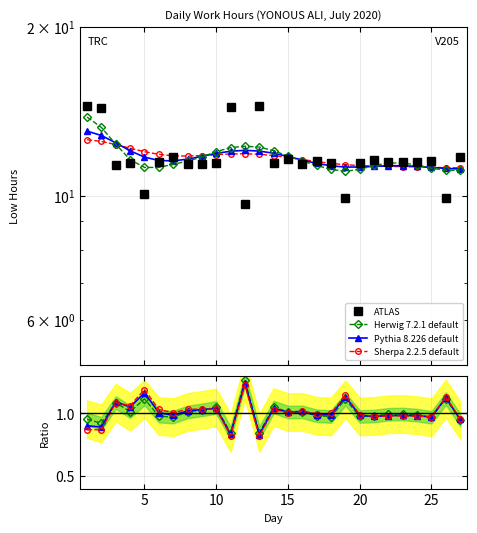

How many values in the Sherpa 2.2.5 default series are below 1?

12